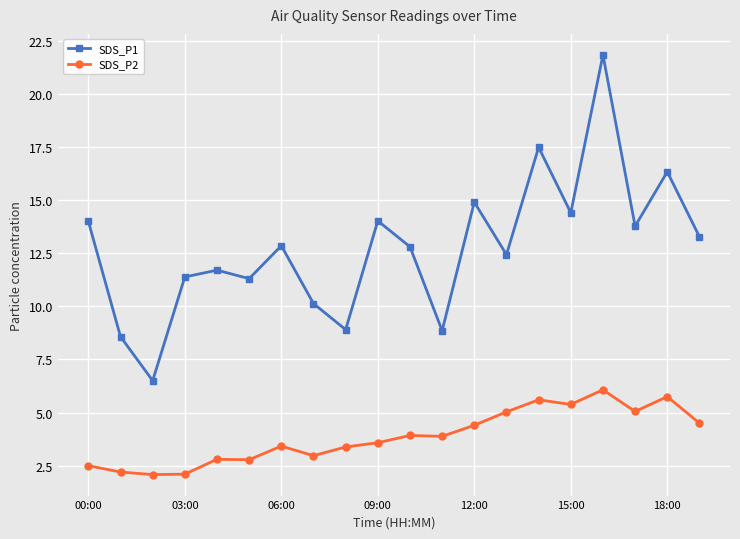

Rank the series by their average value, from lowest to highest.

SDS_P2, SDS_P1